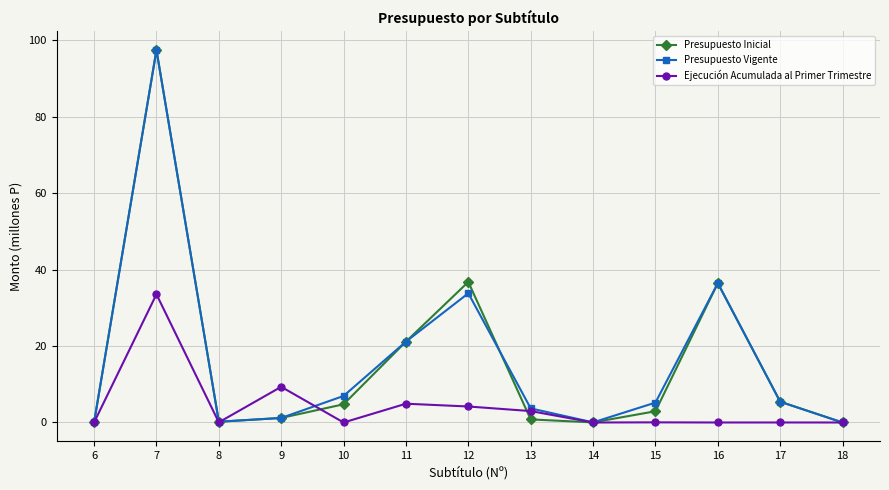

At how many categories does at least one series exceed 87?

1